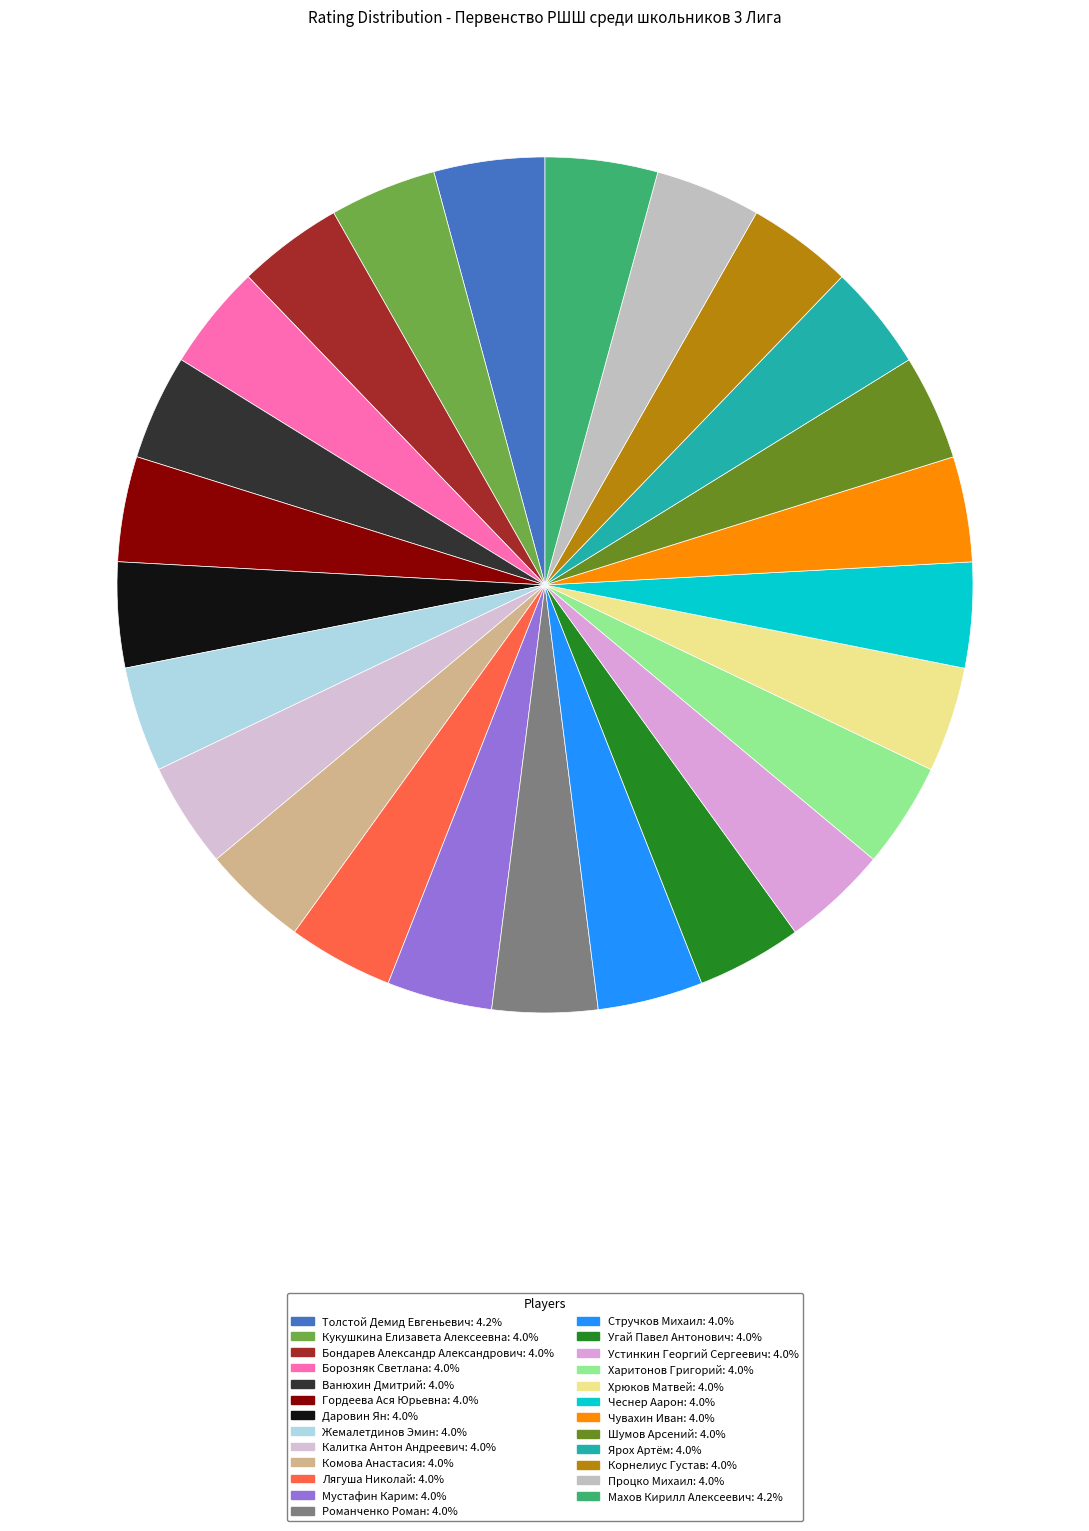

Is the sum of Мустафин Карим and Корнелиус Густав greater than half?

No